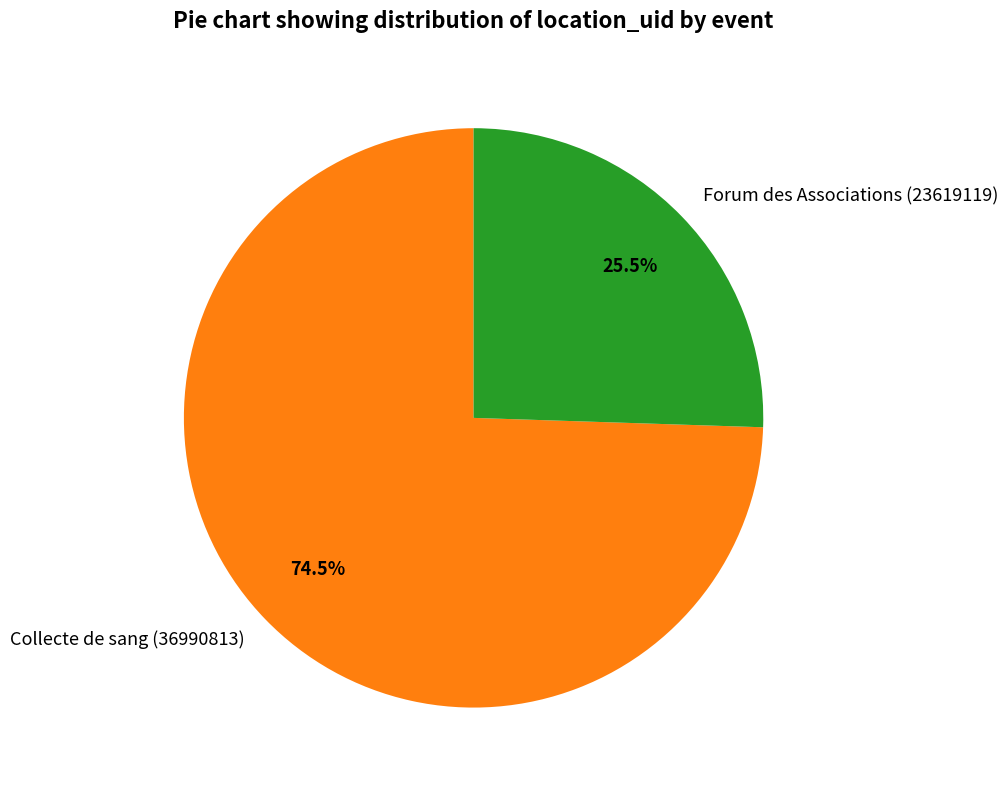

How many slices are in this pie chart?

2